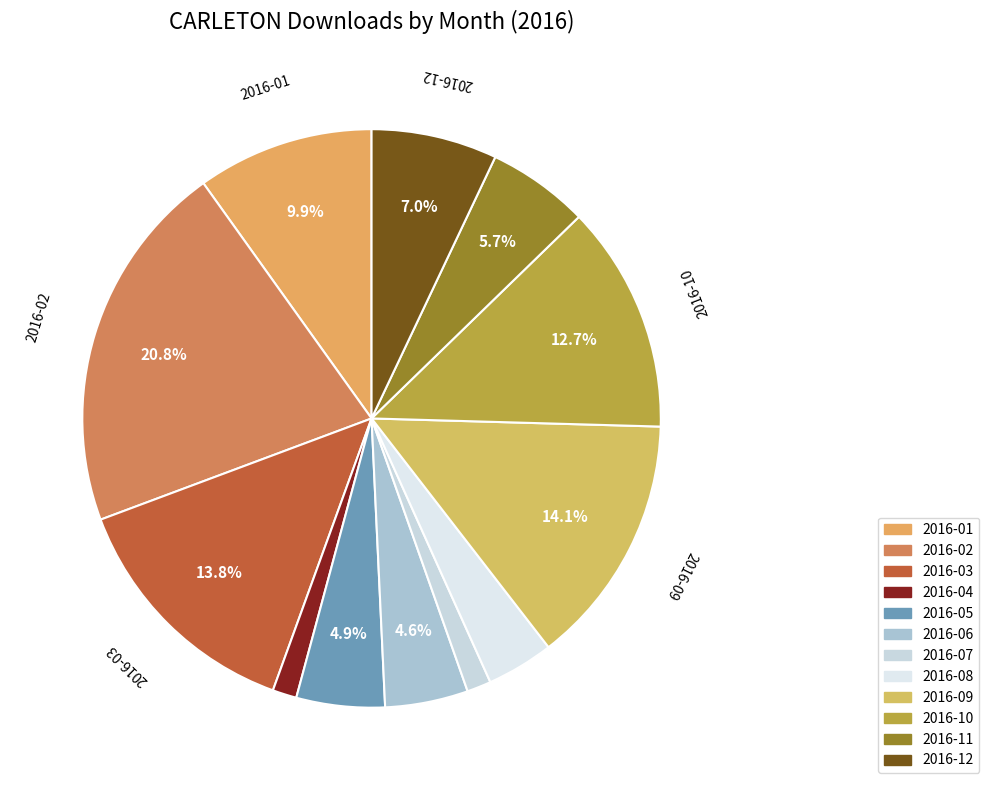

Which category has the biggest portion of the pie?

2016-02